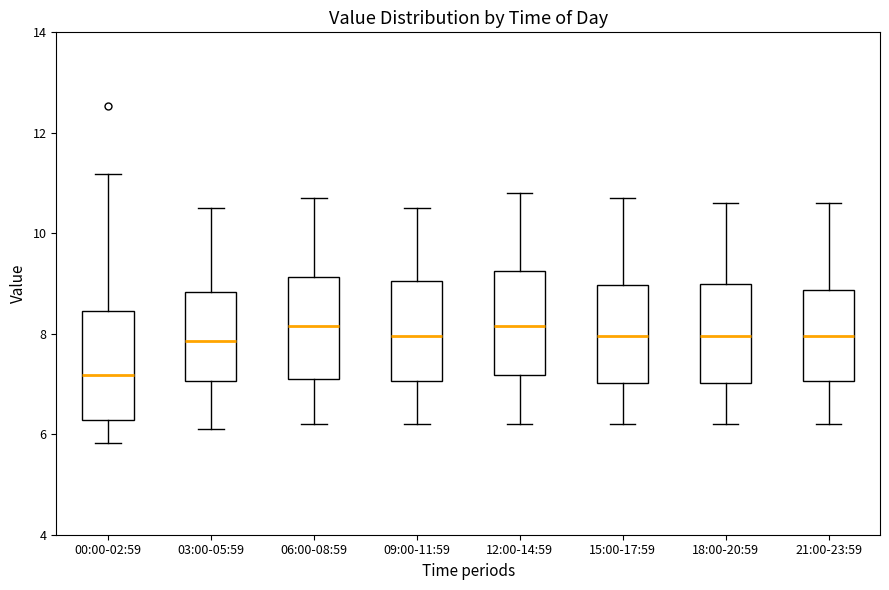

Reading left to right, transcribe this box plot: for each box, give where its median line is, the range the box spans, and where its two whiskers end, as read against the y-axis. The values are not printed on the chart, so give them approximately, as read against the axis.

00:00-02:59: median 7.2, box 6.2 to 8.4, whiskers 5.8 to 11.2
03:00-05:59: median 7.8, box 7.0 to 8.8, whiskers 6.2 to 10.6
06:00-08:59: median 8.2, box 7.2 to 9.2, whiskers 6.2 to 10.8
09:00-11:59: median 8.0, box 7.0 to 9.0, whiskers 6.2 to 10.6
12:00-14:59: median 8.2, box 7.2 to 9.2, whiskers 6.2 to 10.8
15:00-17:59: median 8.0, box 7.0 to 9.0, whiskers 6.2 to 10.8
18:00-20:59: median 8.0, box 7.0 to 9.0, whiskers 6.2 to 10.6
21:00-23:59: median 8.0, box 7.0 to 8.8, whiskers 6.2 to 10.6